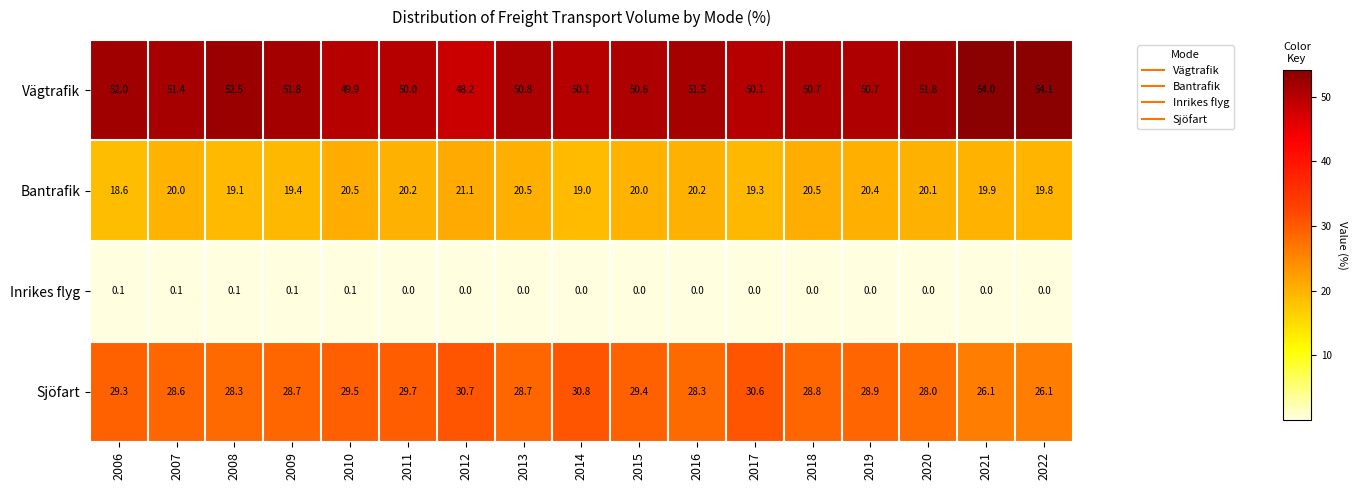

At which category does the chart reach its peak across all series?

2022